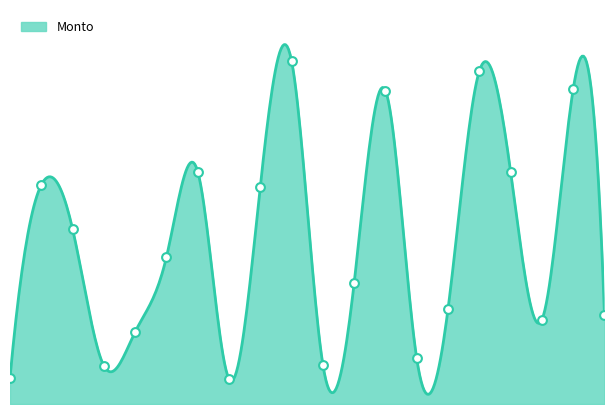

Is this an area chart (filled region under the line)?

Yes